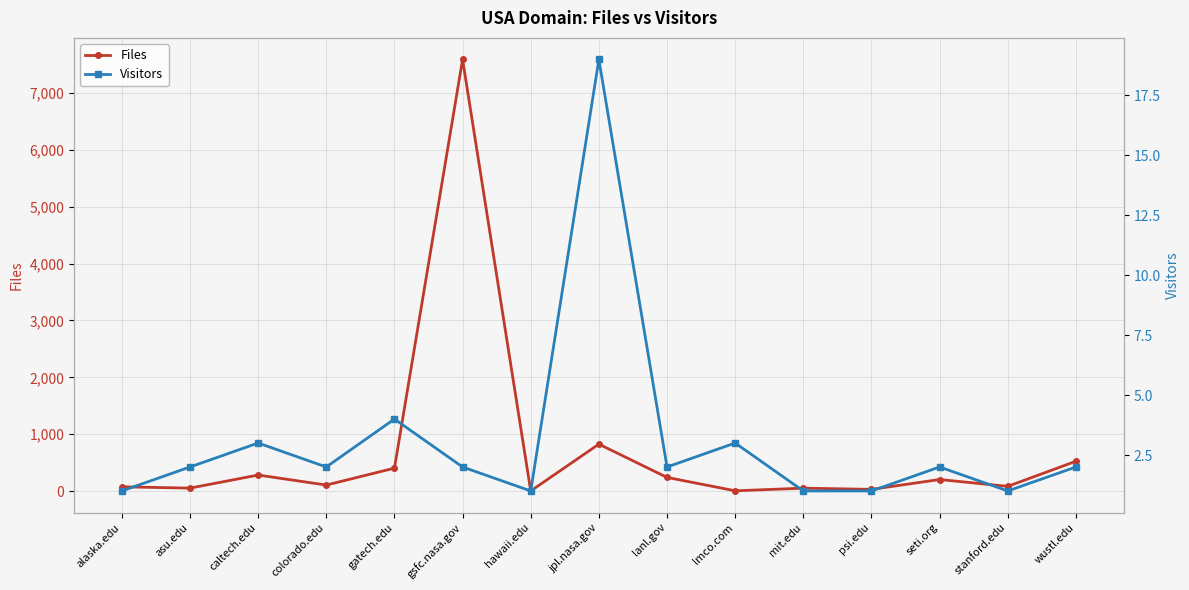

Rank the series by their maximum value, from highest to lowest.

Files, Visitors